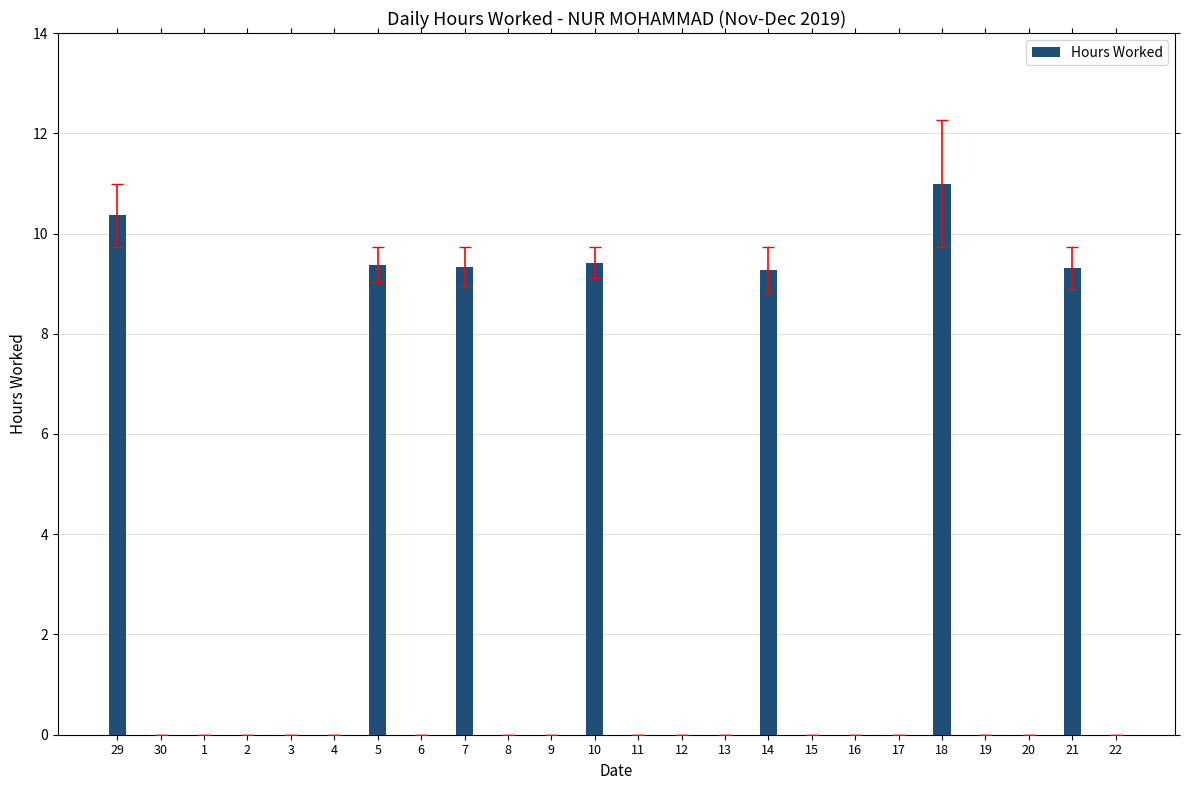

The chart shows a value of 0.0 at 4. True or false?

True